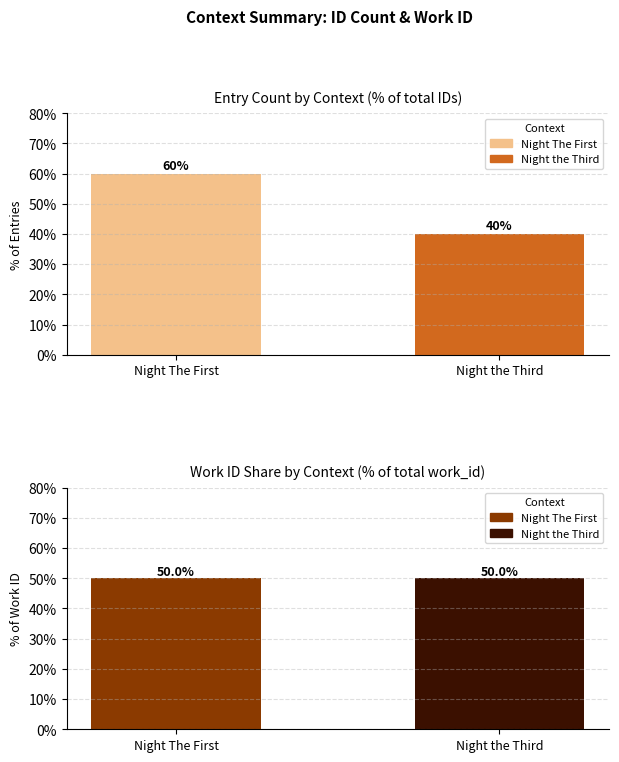

The chart shows a value of 50.0 at Night The First. True or false?

True